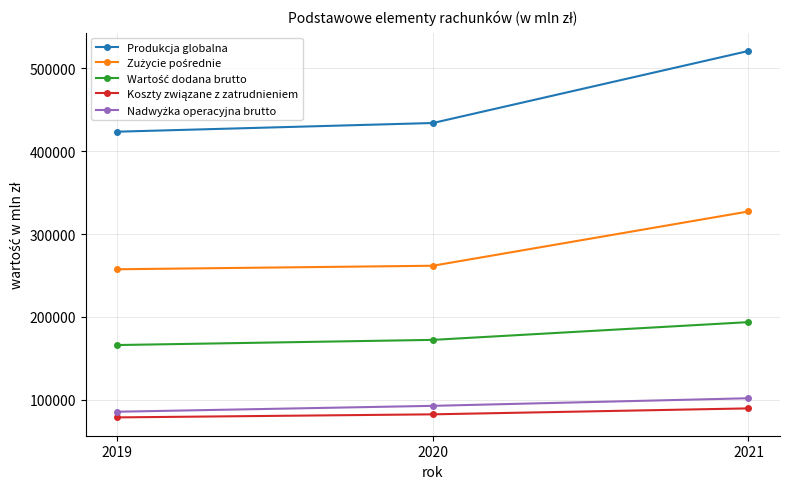

Does the chart have visible grid lines?

Yes